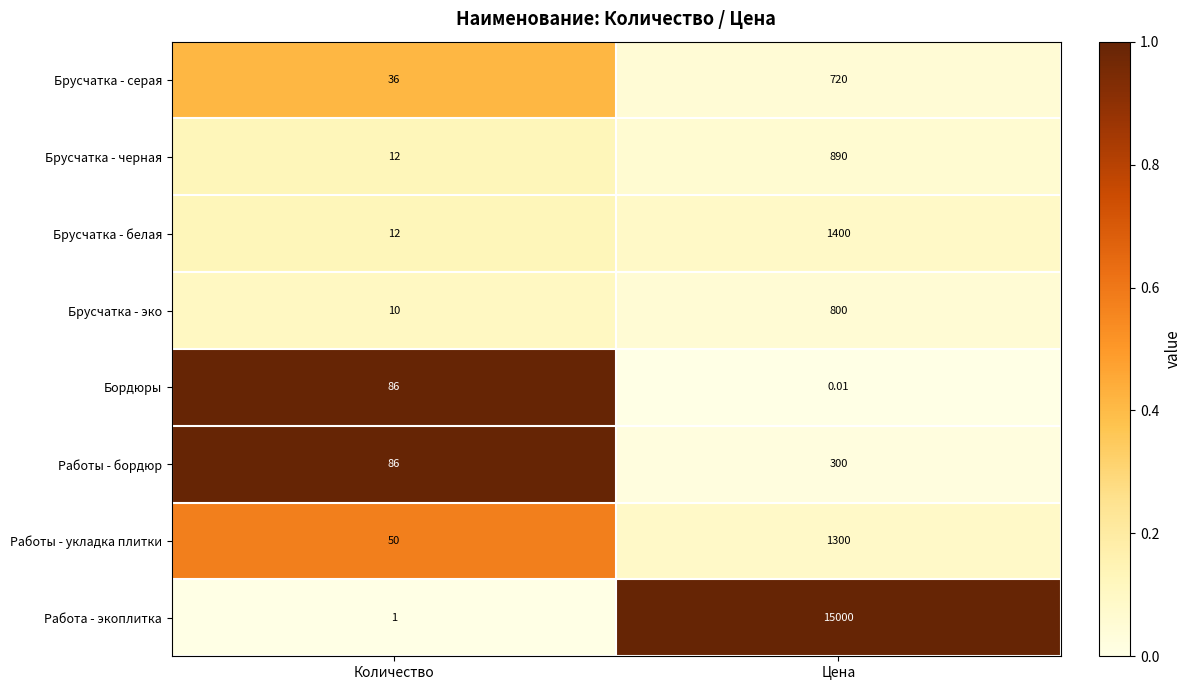

What is the total value across all series at Цена?

20410.0